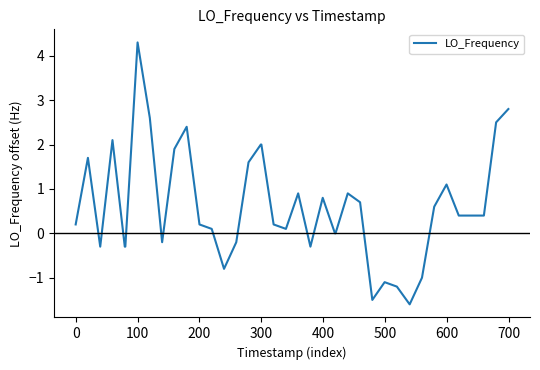

How many series are shown in this chart?

1